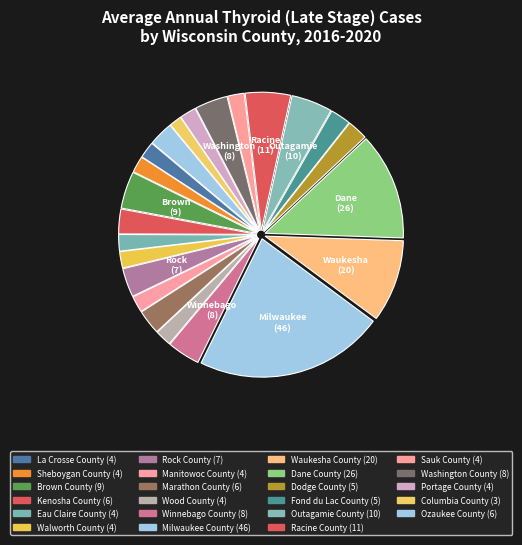

How many slices are in this pie chart?

23